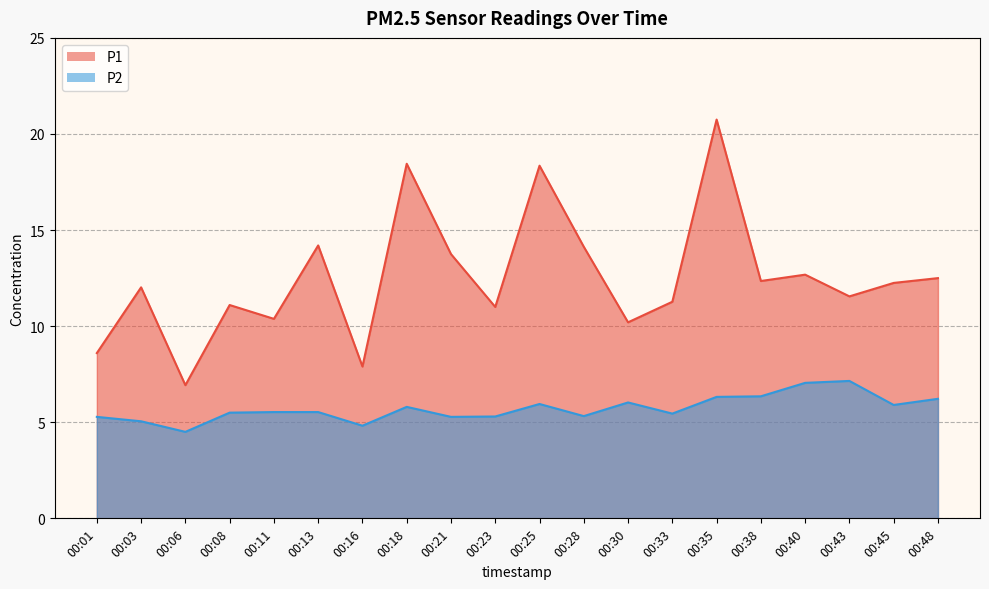

The value of P1 at 00:08 is 17.9. True or false?

False